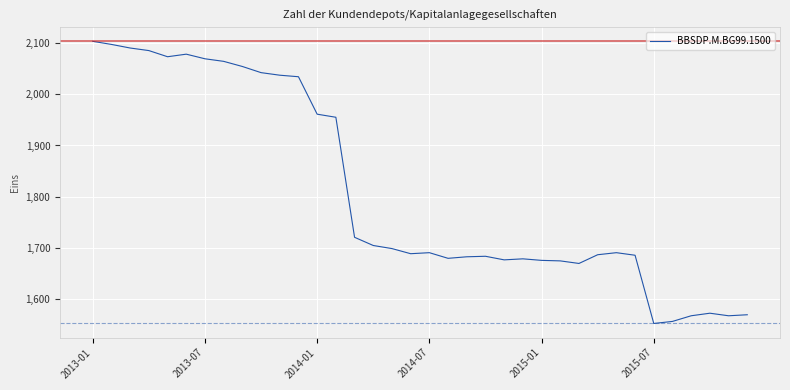

What is the maximum value shown in the chart?

2103